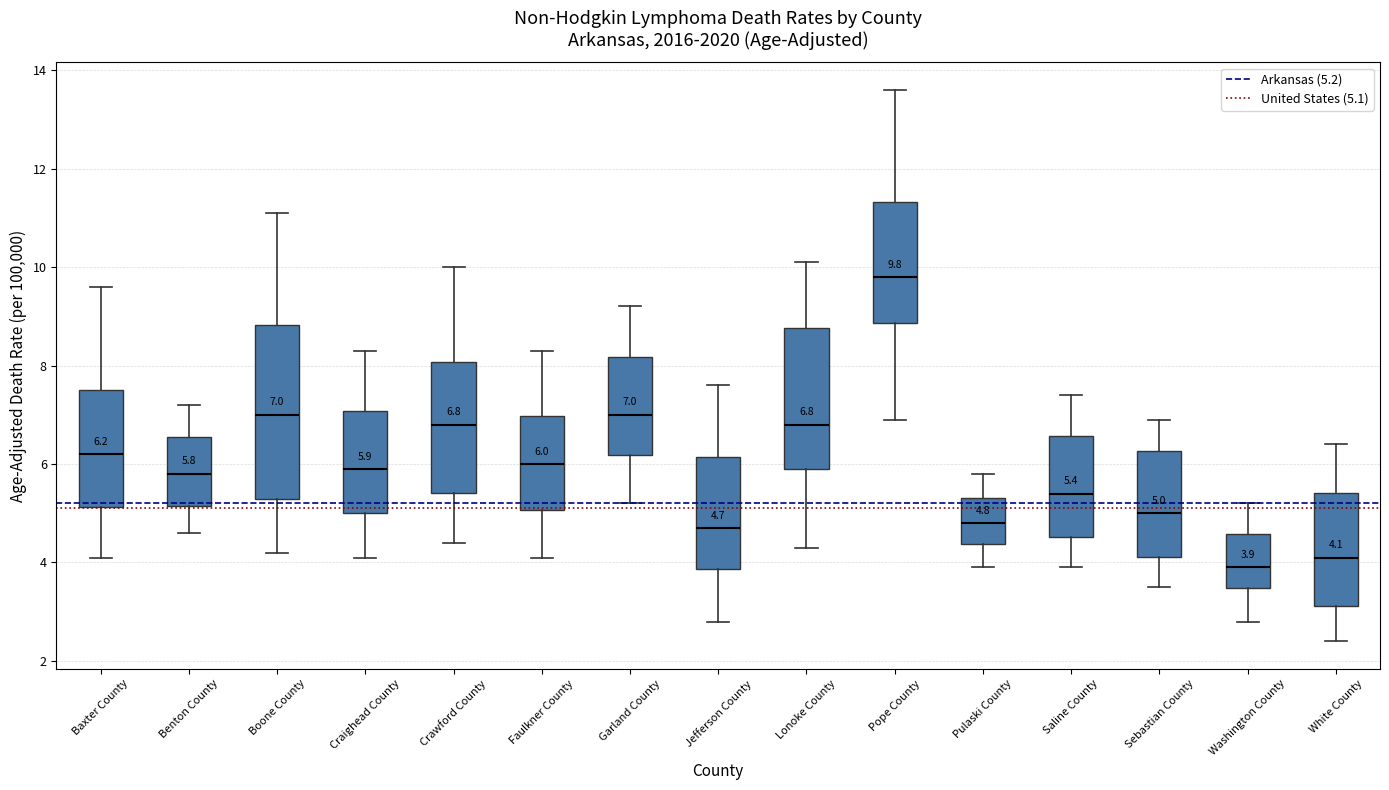

Which box is the tallest, from its lower edge to its upper edge?

Boone County